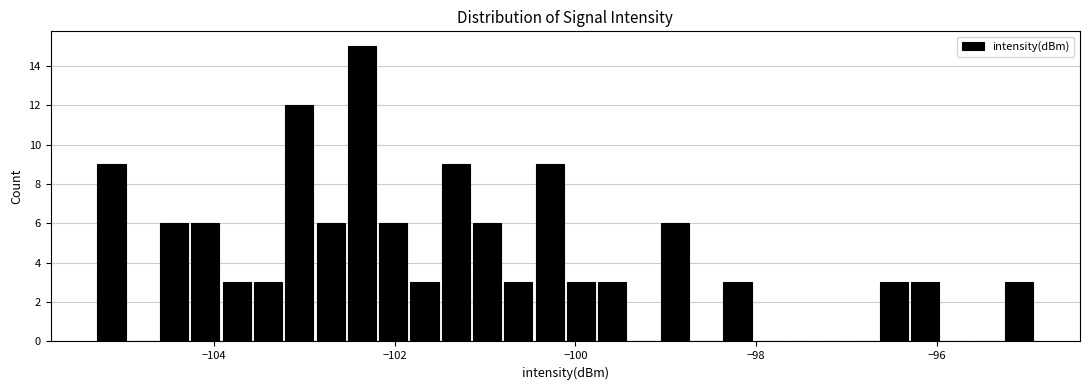

Read against the x-axis, roughly where is the centre of the tallest bar?

-102.4